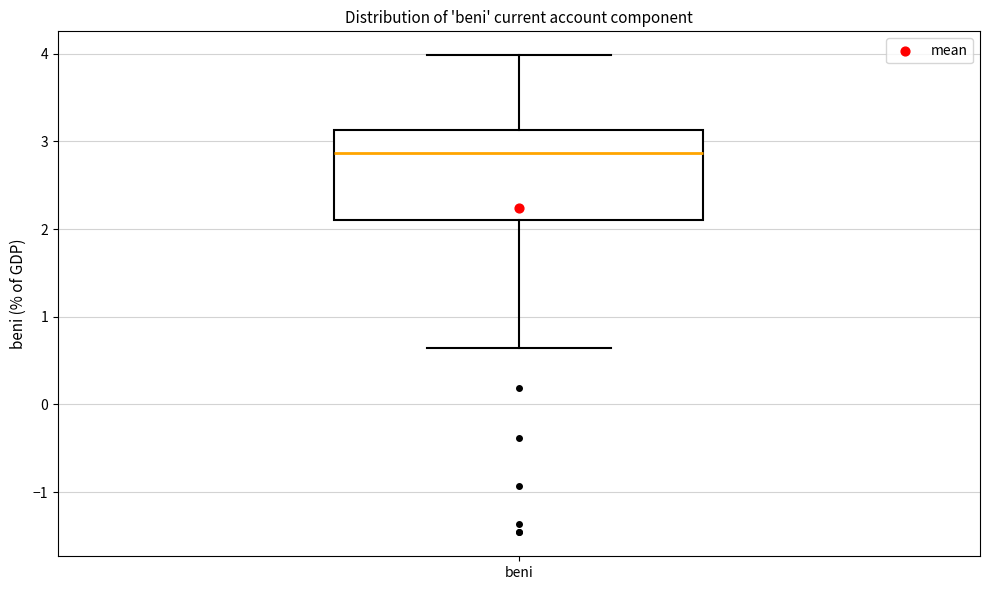

Where does the upper whisker of the box for beni end on the y-axis? The values are not printed on the chart, so give them approximately, as read against the axis.

4.0